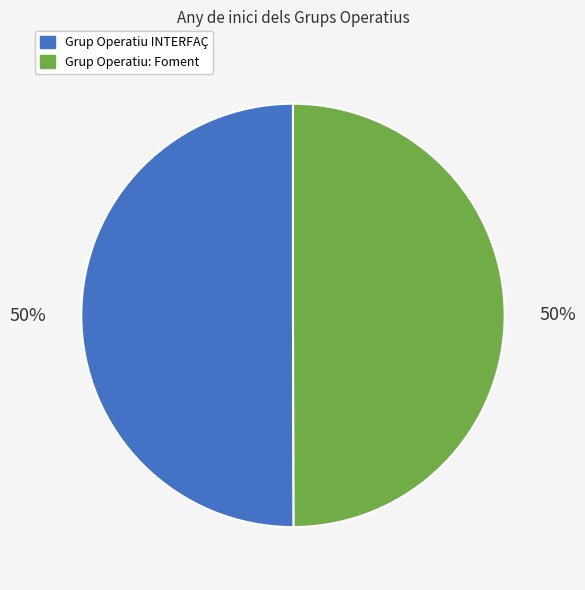

To the nearest percent, what is the average slice percentage?

50%